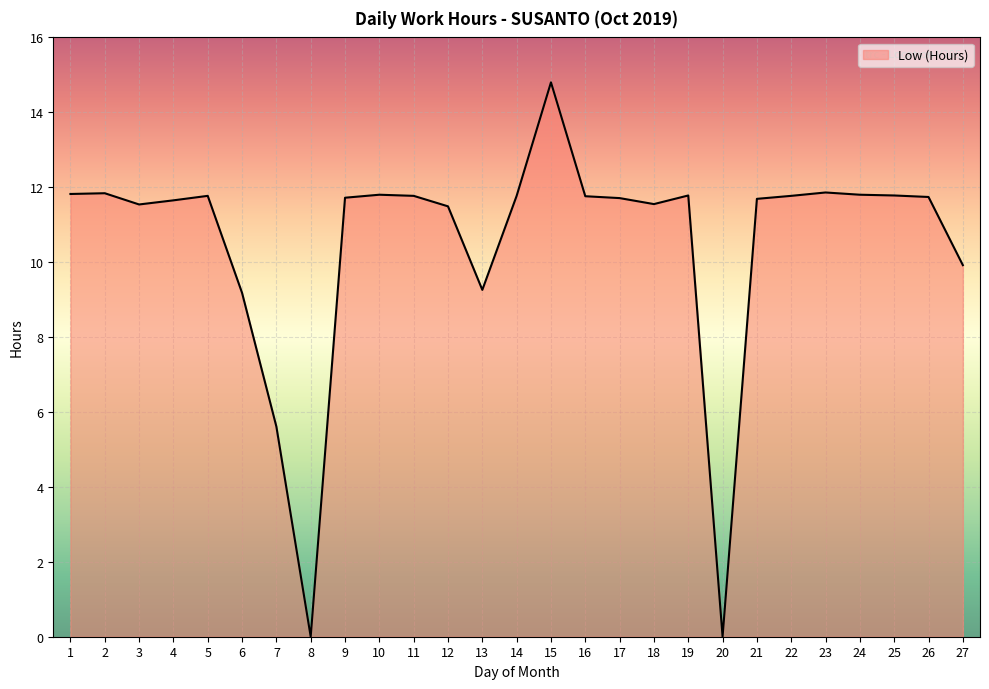

List the labels in order of value, smallest first.

8, 20, 7, 6, 13, 27, 12, 3, 18, 4, 21, 17, 9, 26, 16, 5, 11, 14, 22, 19, 25, 10, 24, 1, 2, 23, 15